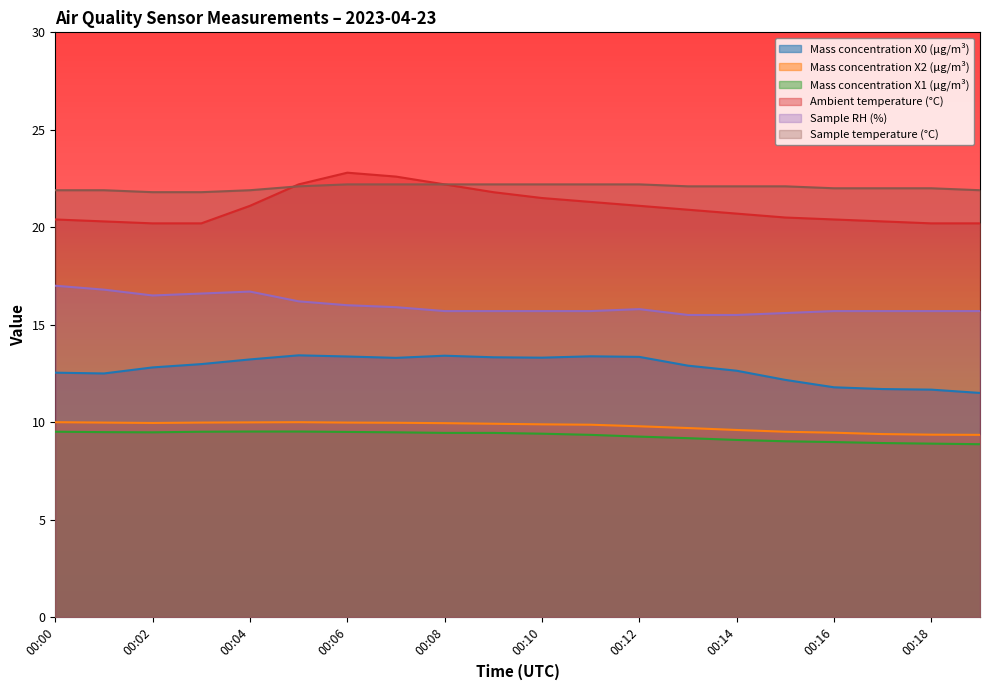

Does the chart display data point markers on the line(s)?

No